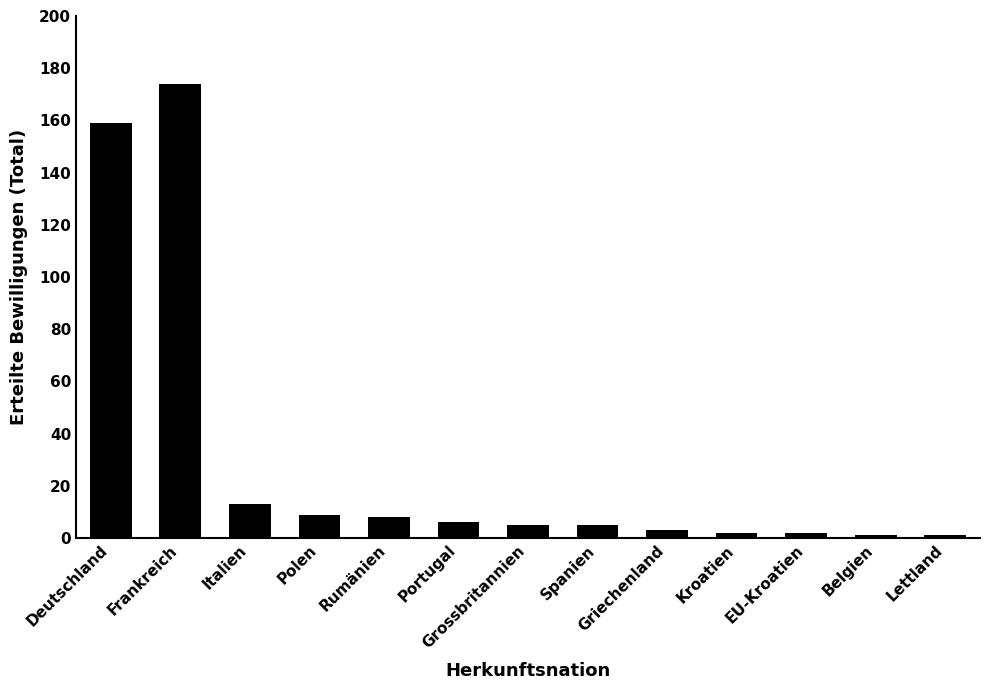

How many bars are there in total?

13